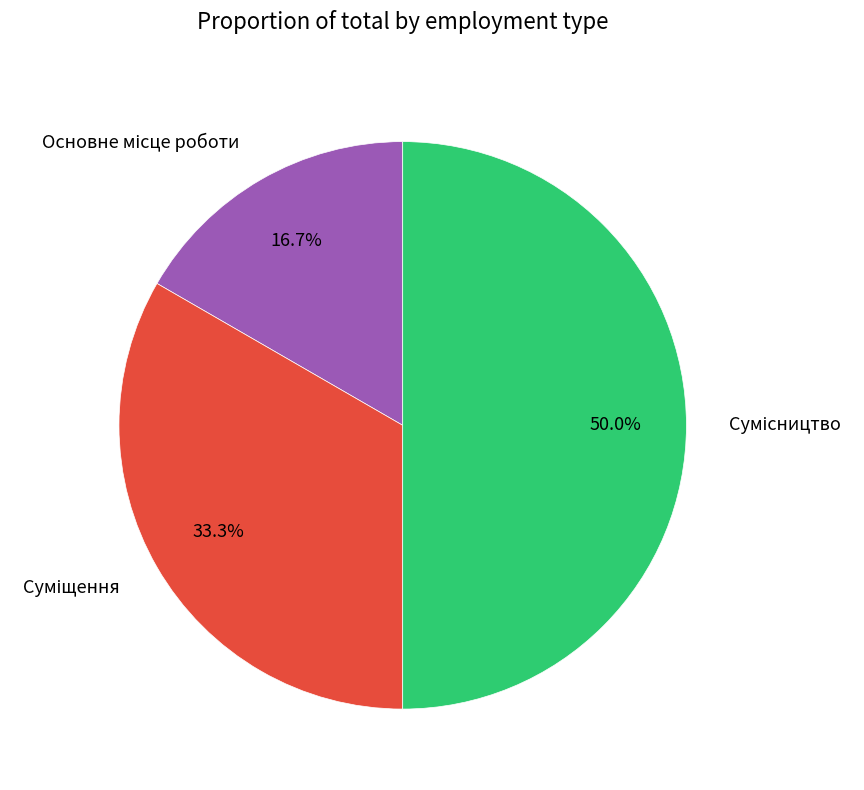

The Суміщення slice represents 33% of the pie. True or false?

True